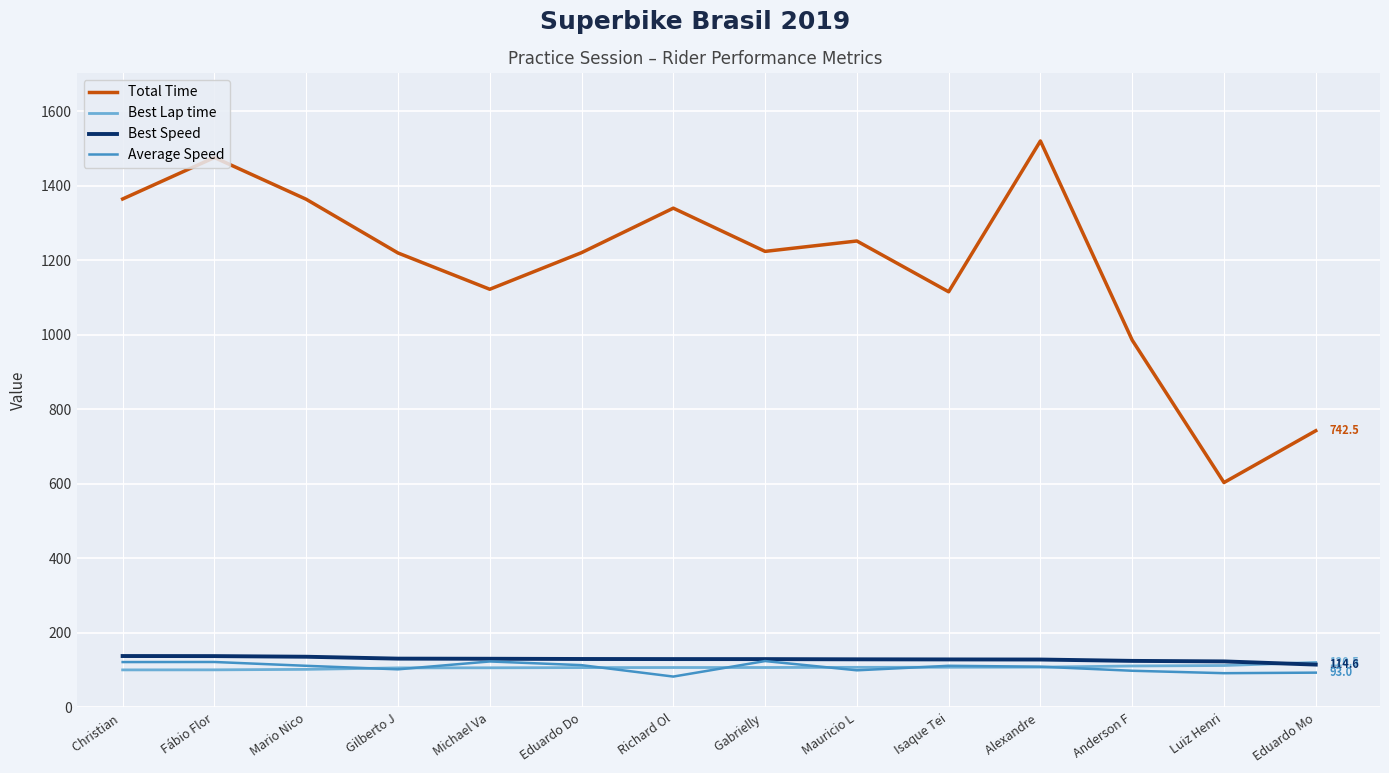

How many lines are shown in the chart?

4